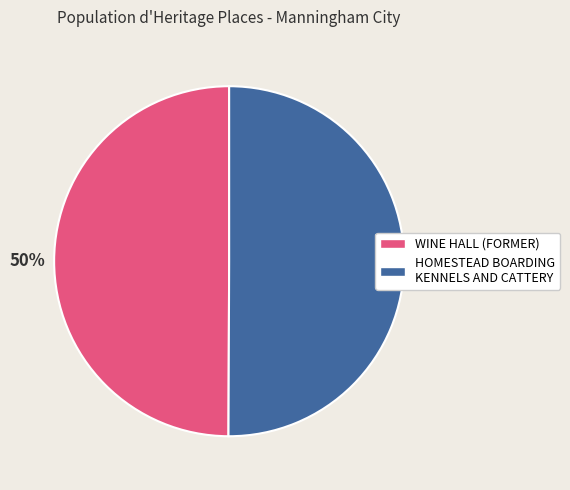

Is it true that HOMESTEAD BOARDING KENNELS AND CATTERY is 64% of the pie?

False